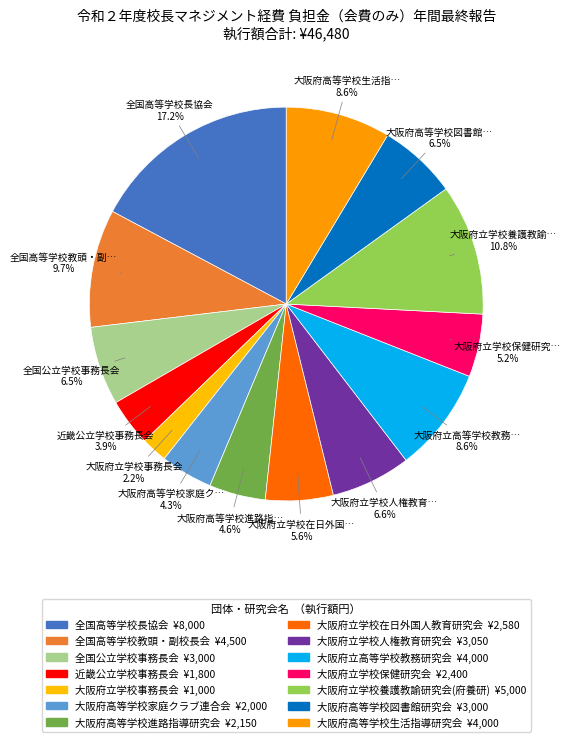

What is the smallest slice in the pie chart?

大阪府立学校事務長会